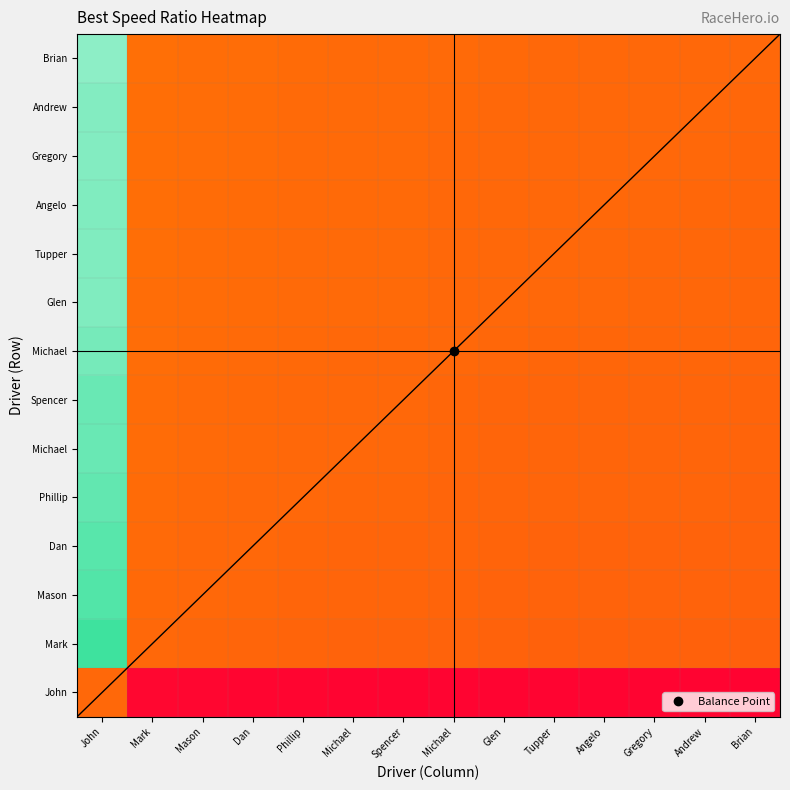

Which label corresponds to the smallest value in the chart?

Brian